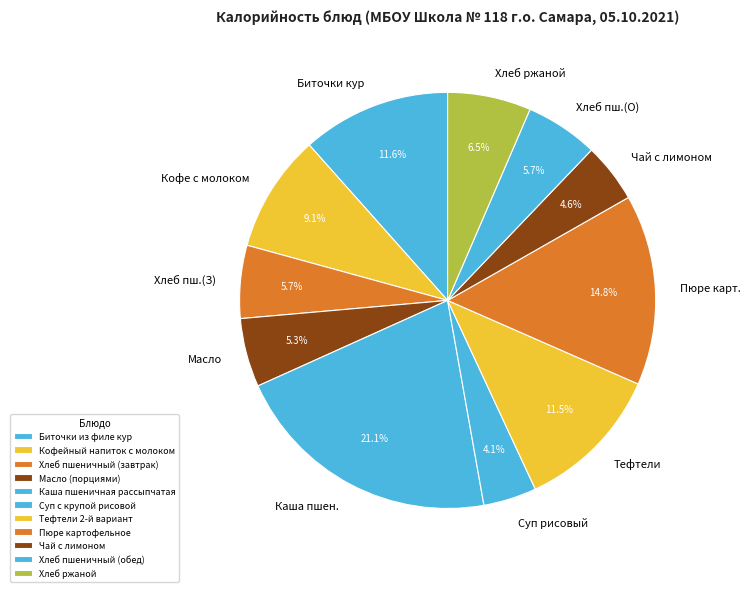

Does Биточки из филе кур account for over 50% of the chart?

No